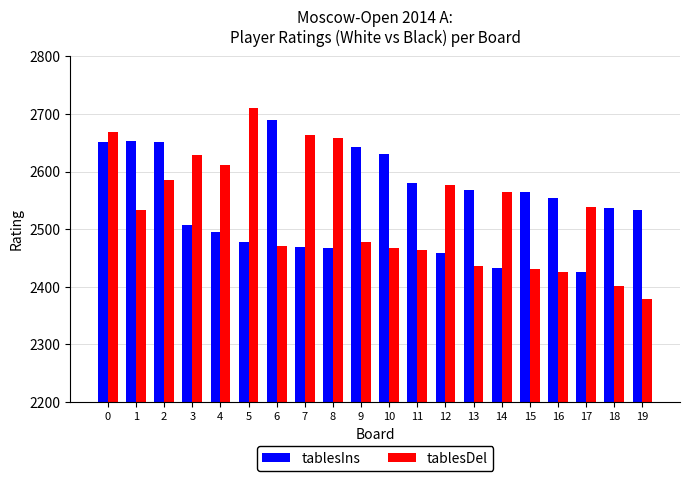

Which series has the largest range (max minus min)?

tablesDel